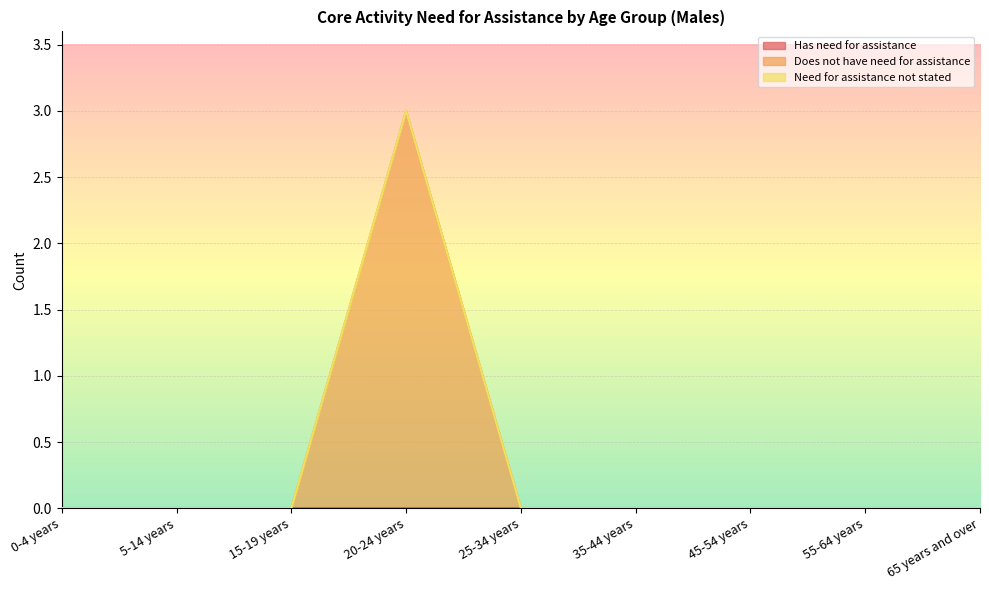

How many categories are shown in the chart?

9